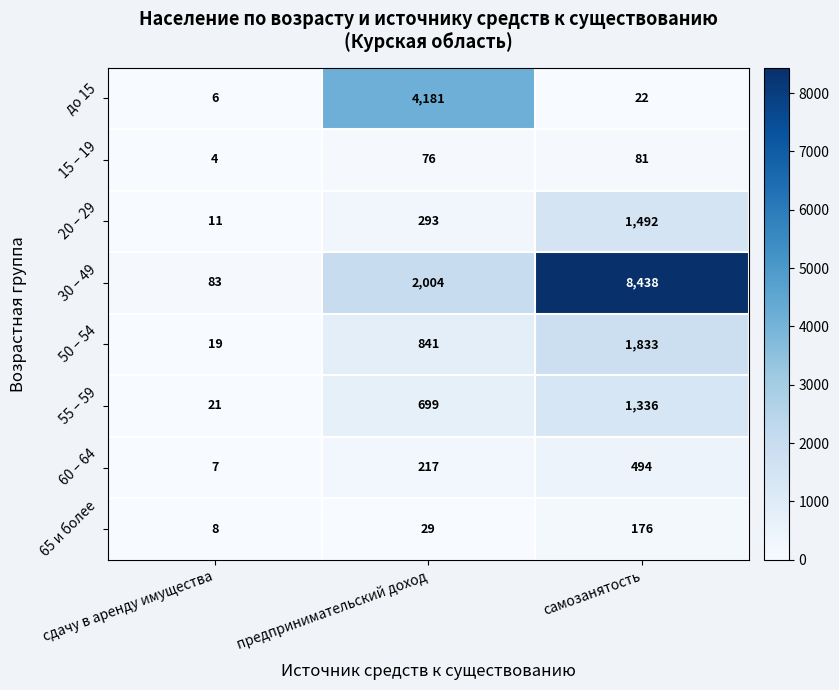

What is the average value of the до 15 series?

1403